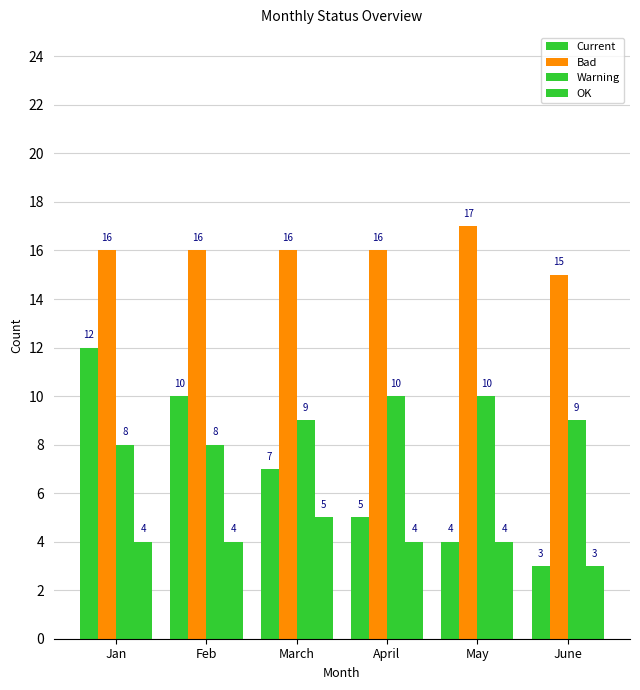

Which series changed the most between Feb and March?

Current